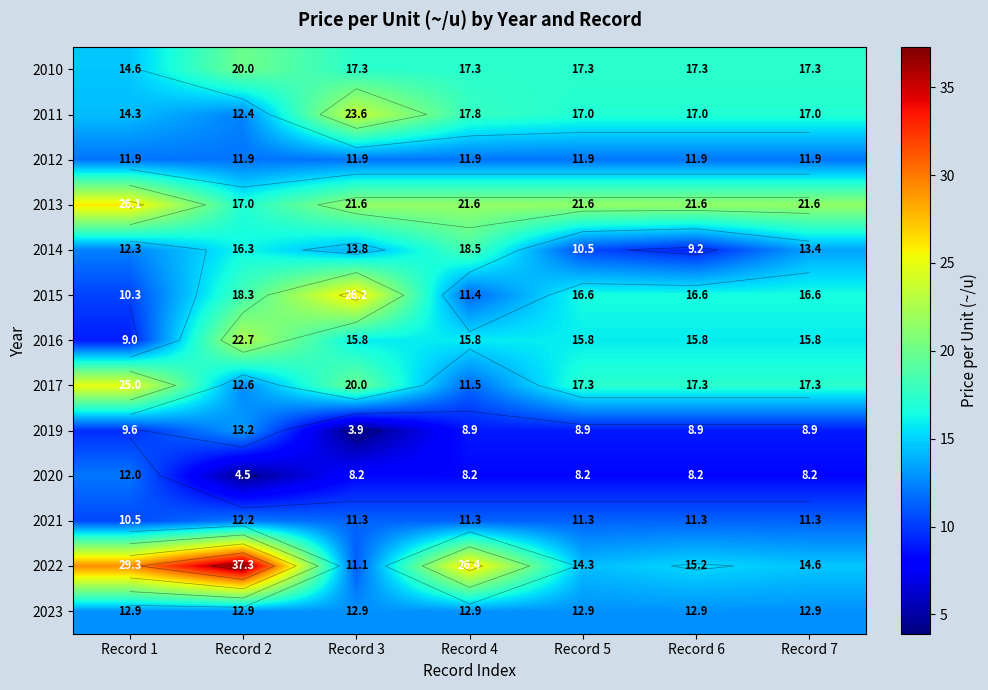

What is the total value across all series at Record 7?

186.9